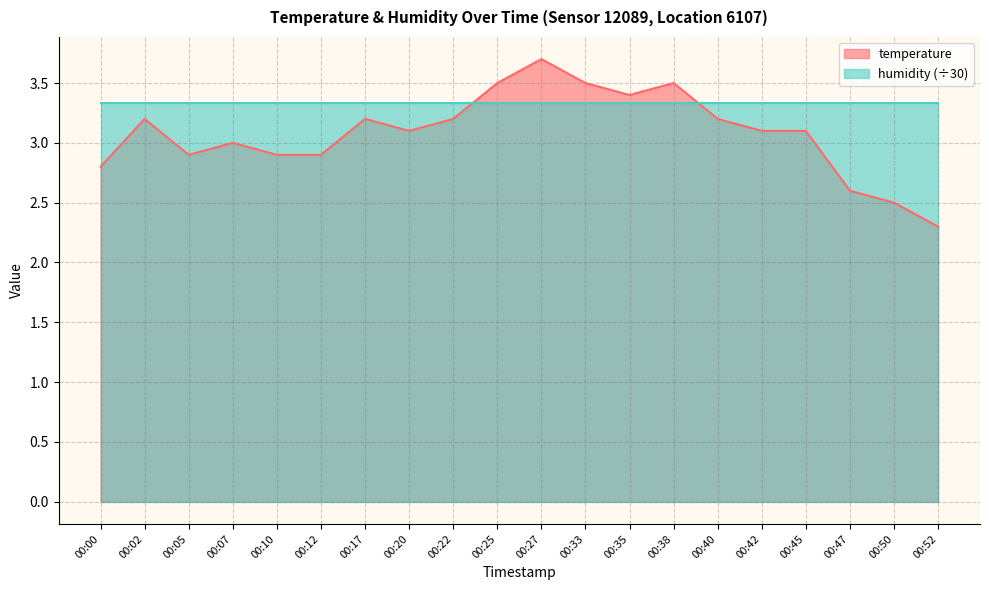

Read the value at 00:33.

3.5